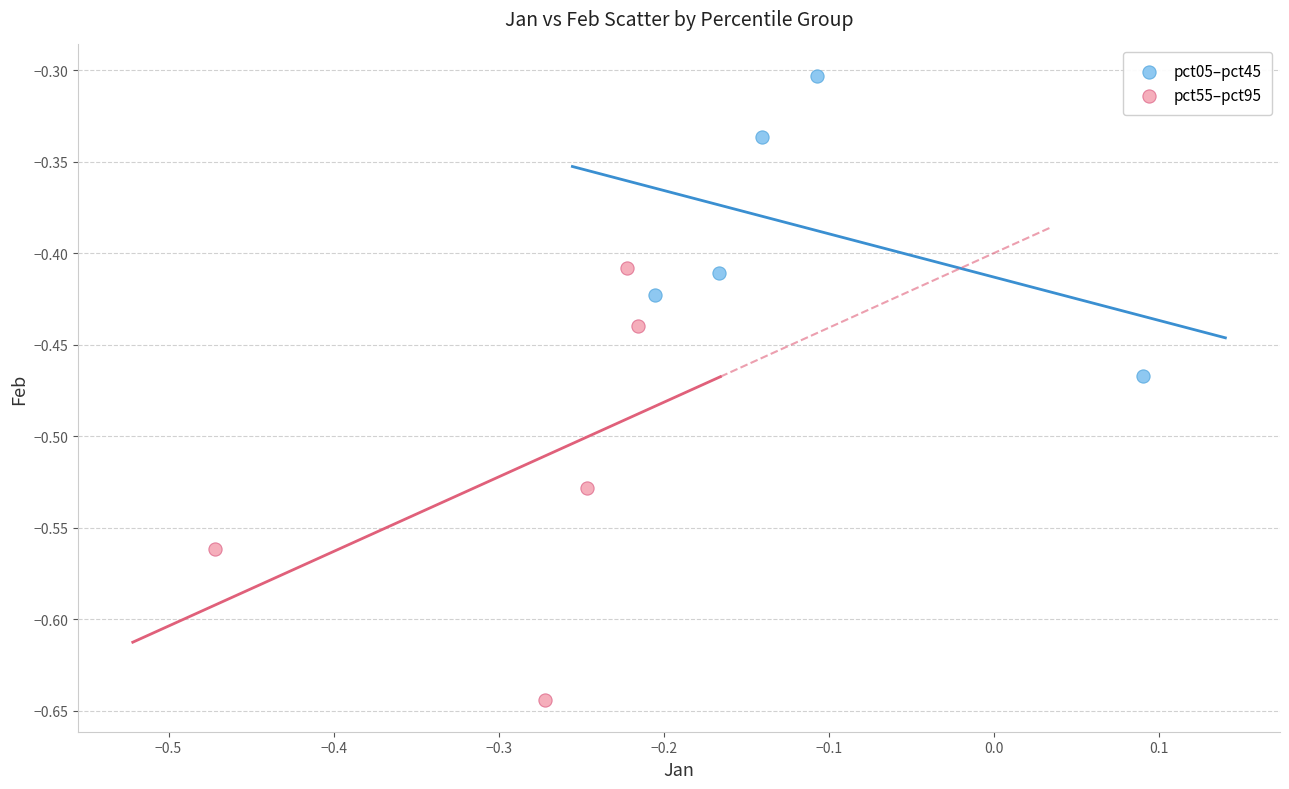

Which series contains the lowest Y value?

pct55–pct95